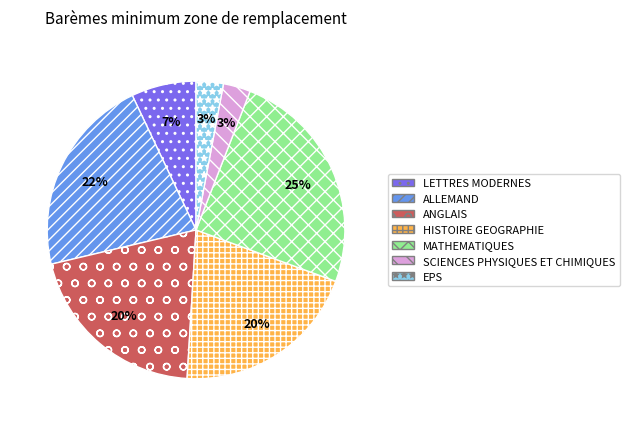

Is it true that HISTOIRE GEOGRAPHIE is 20% of the pie?

True